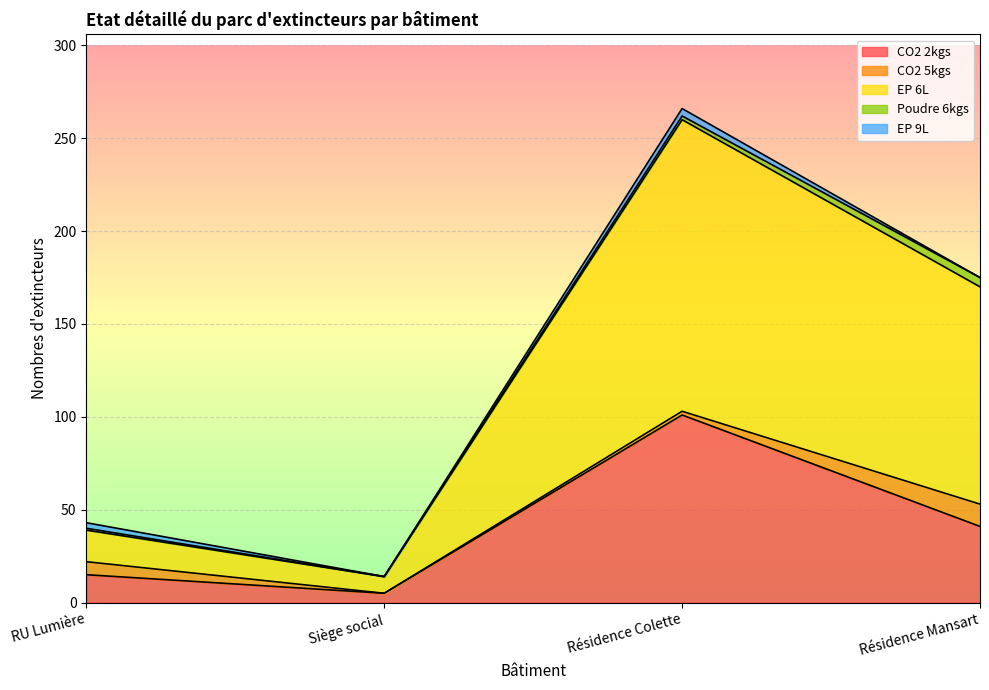

True or false: CO2 2kgs and Poudre 6kgs cross at least once.

False